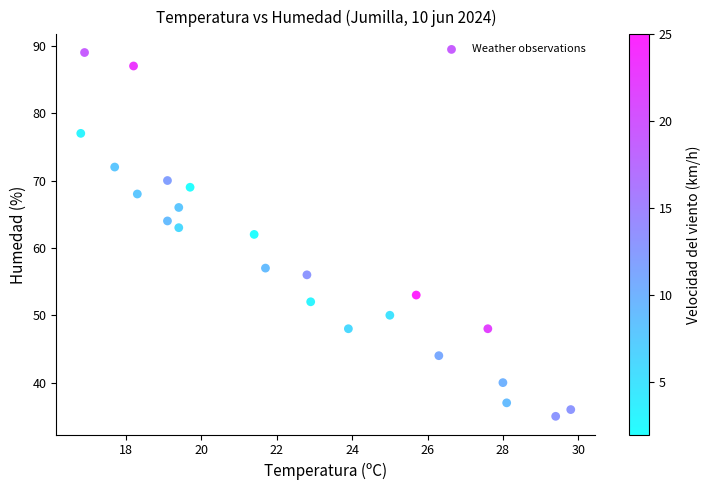

What is the range of Y values (max minus min)?

54